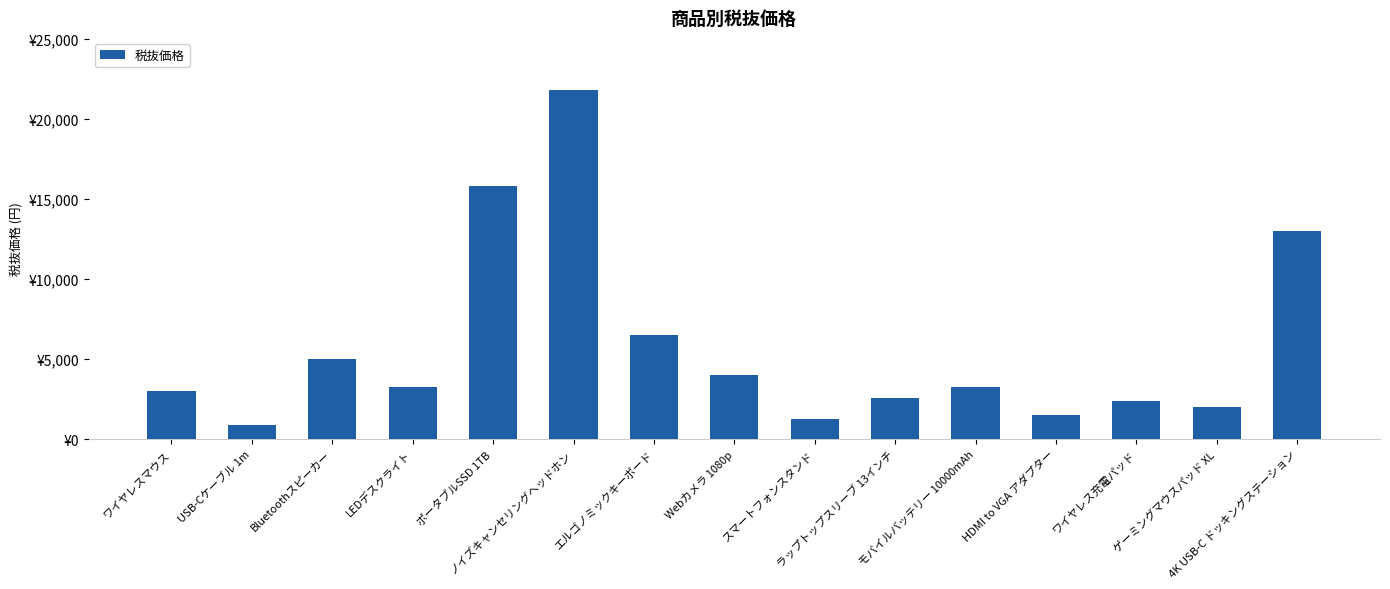

The chart shows a value of 4980 at Bluetoothスピーカー. True or false?

True